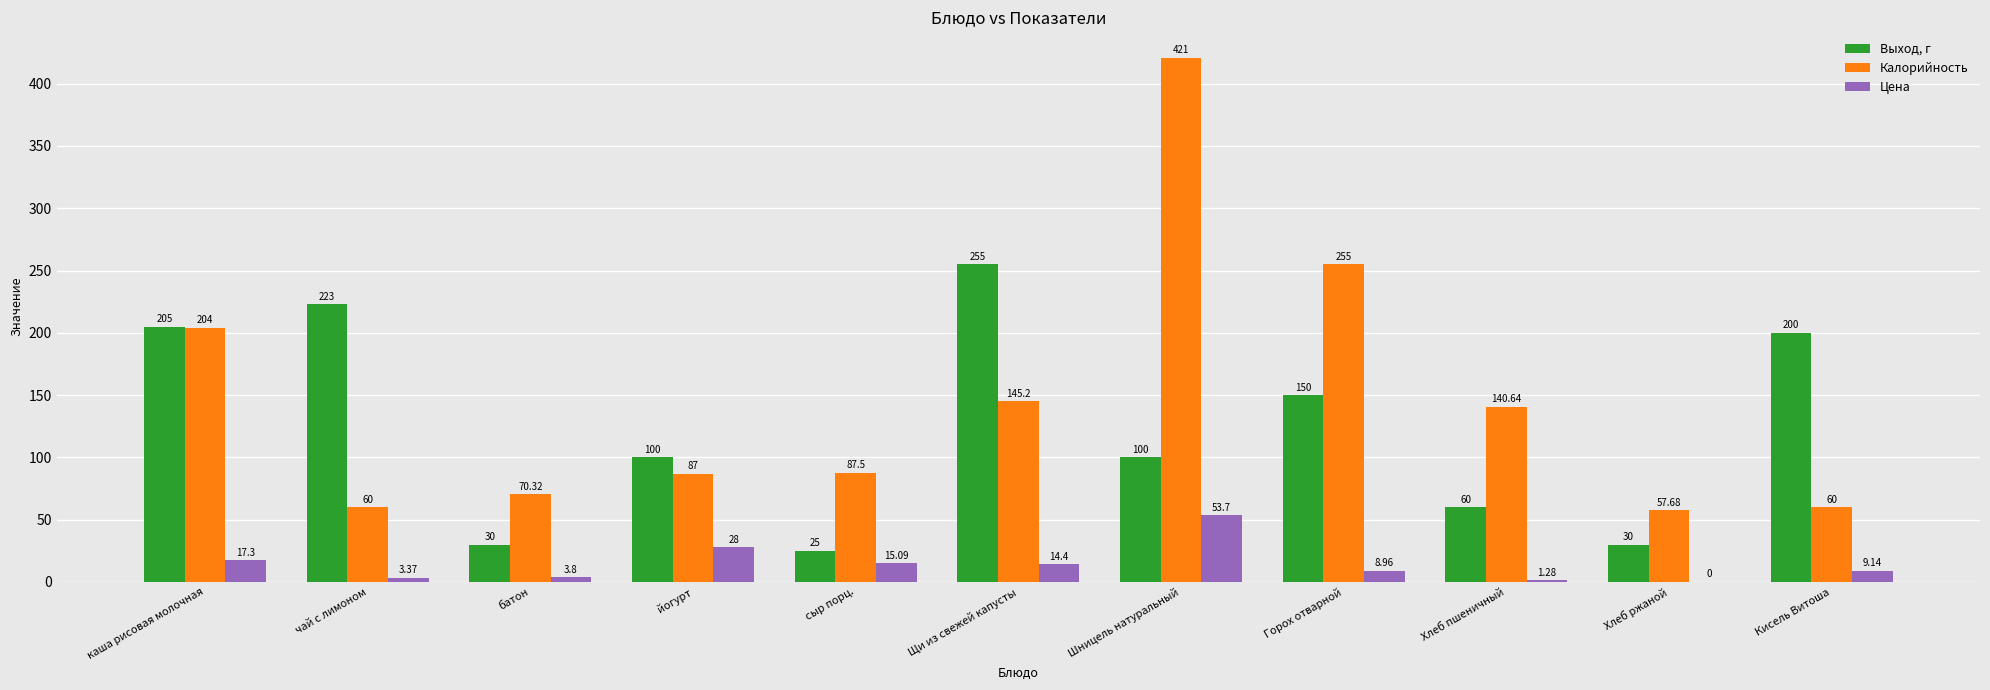

What is the sum of all Выход, г values?

1378.0